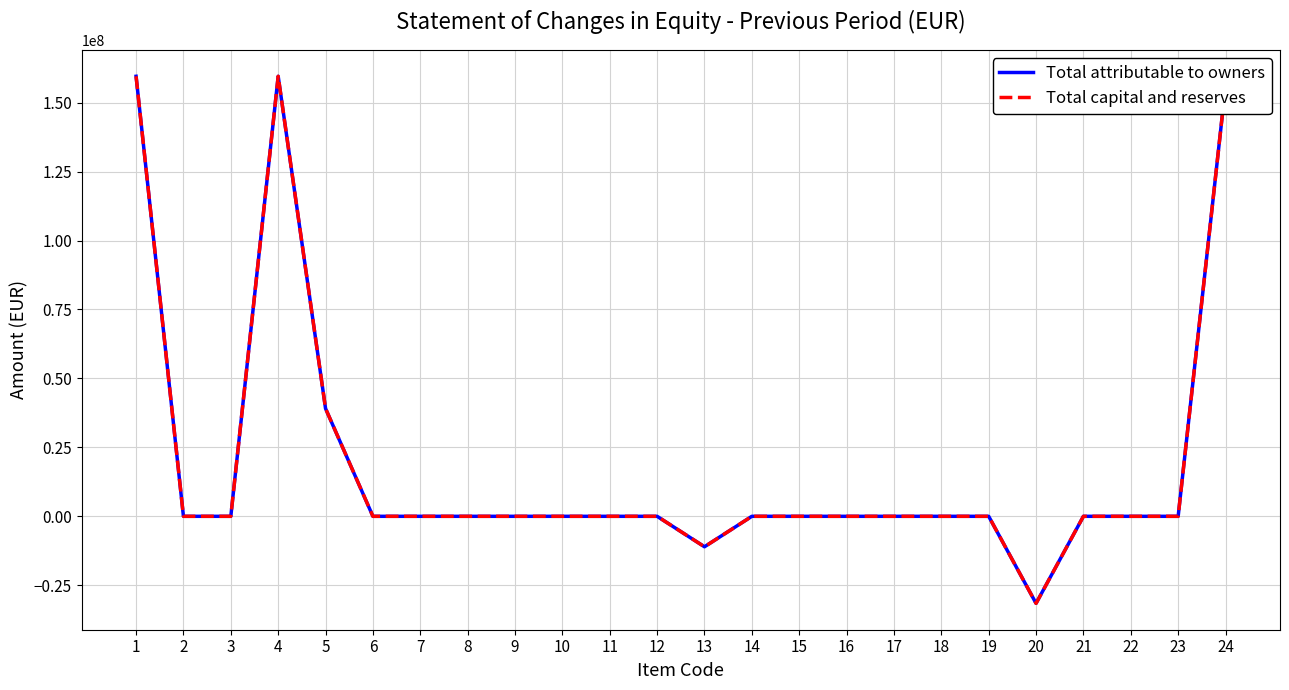

Is it true that Total attributable to owners equals 0 at 11?

True